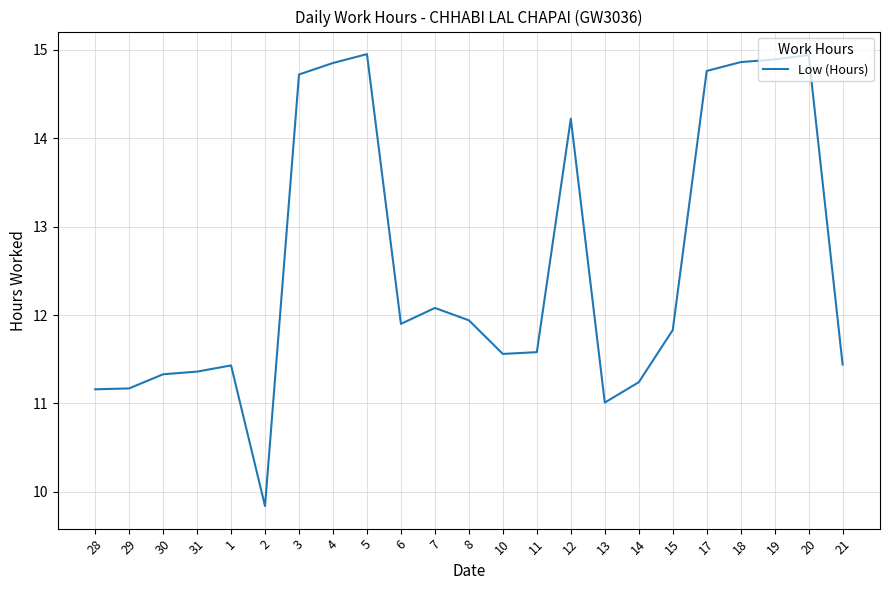

What is the difference between the maximum and minimum values?

5.1